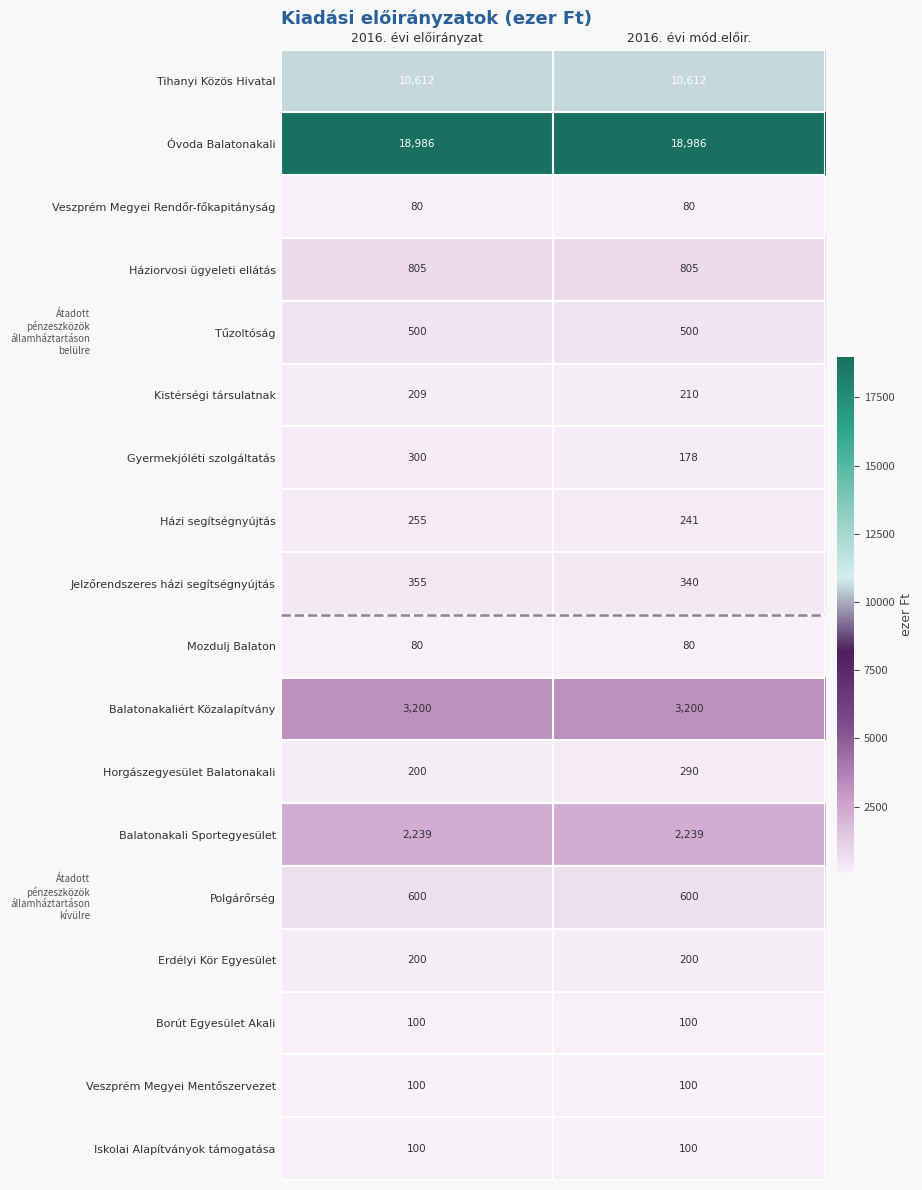

What is the sum of all Polgárőrség values?

1200